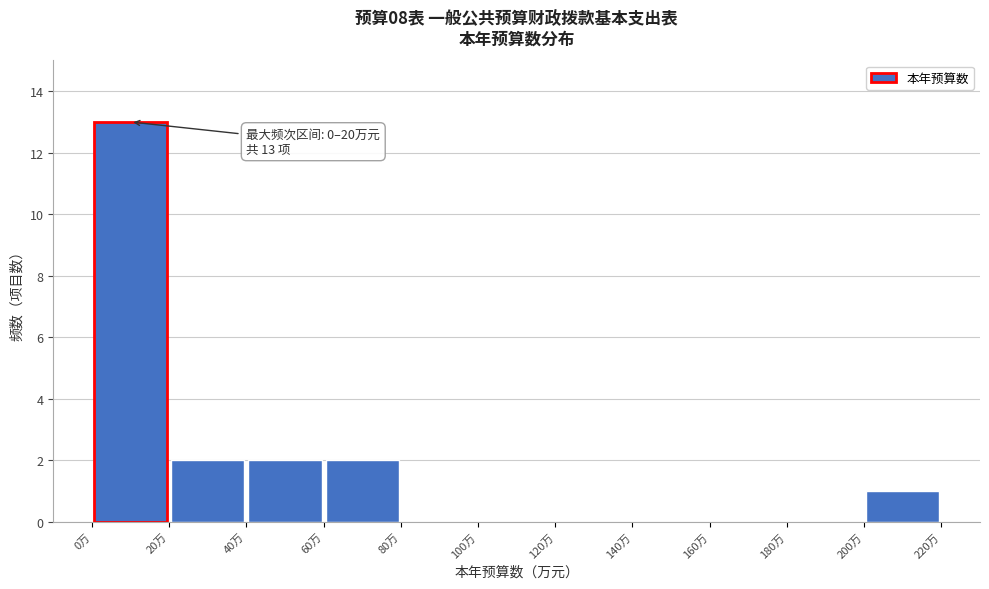

Which range on the x-axis has the tallest bar?

0 to 20